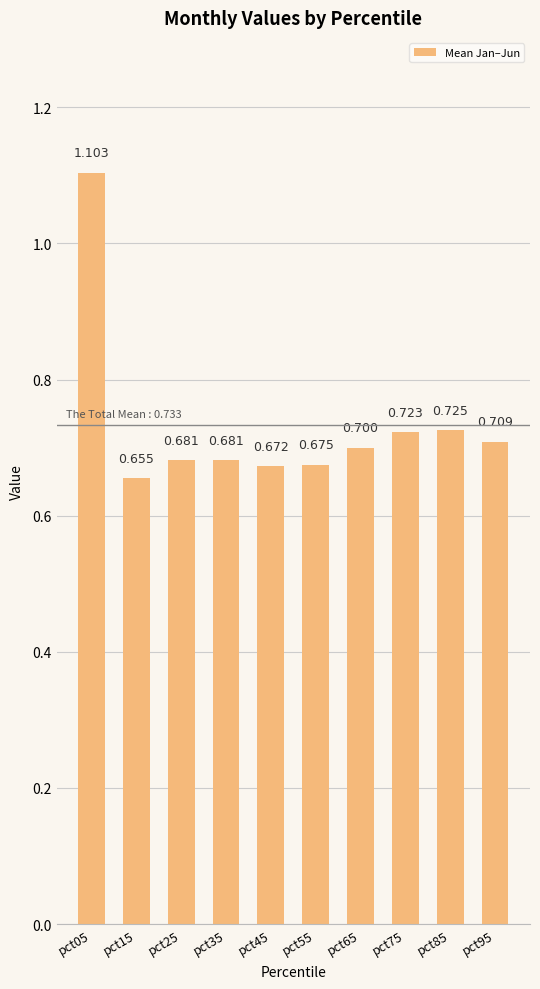

Rank the categories by value from highest to lowest.

pct05, pct85, pct75, pct95, pct65, pct25, pct35, pct55, pct45, pct15